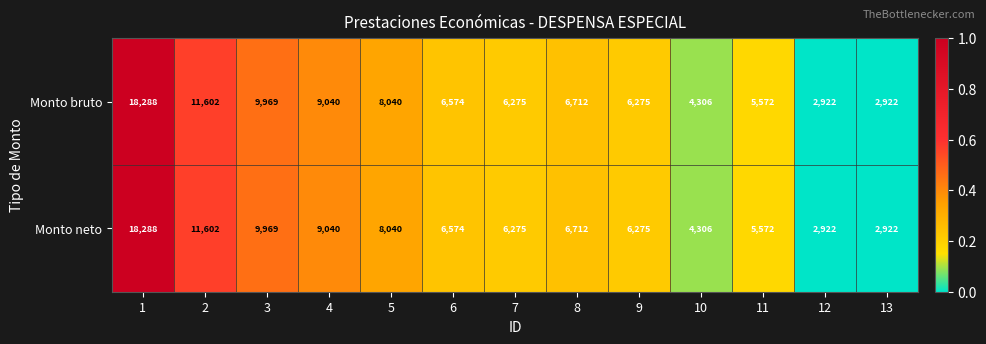

Reading left to right, extract all data points from this chart.

Monto bruto: 1=18288	2=11602	3=9969	4=9040	5=8040	6=6574	7=6275	8=6712	9=6275	10=4306	11=5572	12=2922	13=2922
Monto neto: 1=18288	2=11602	3=9969	4=9040	5=8040	6=6574	7=6275	8=6712	9=6275	10=4306	11=5572	12=2922	13=2922